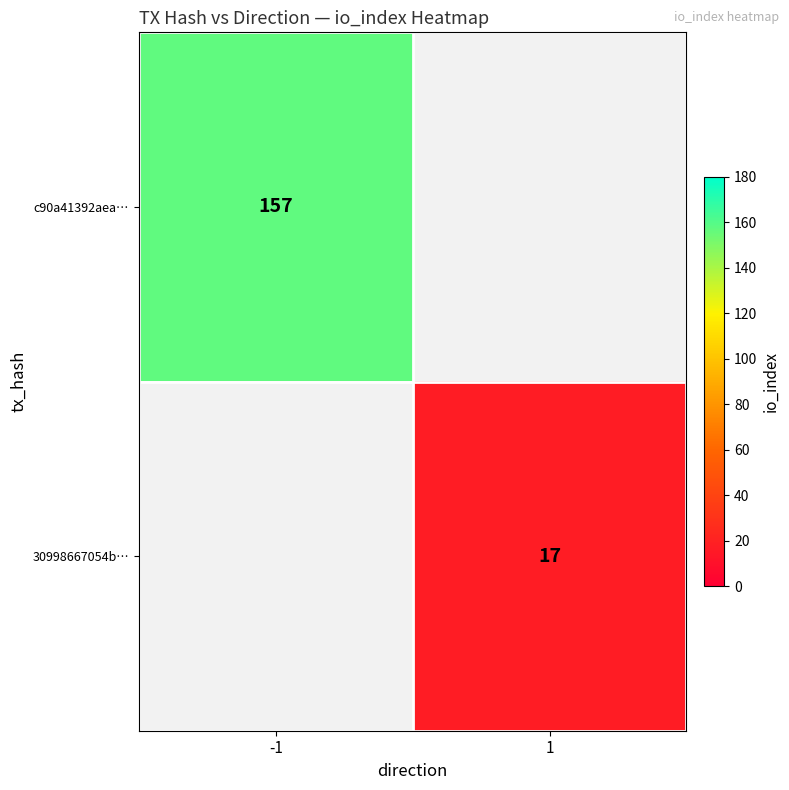

Which has a higher value, 1 or -1?

-1